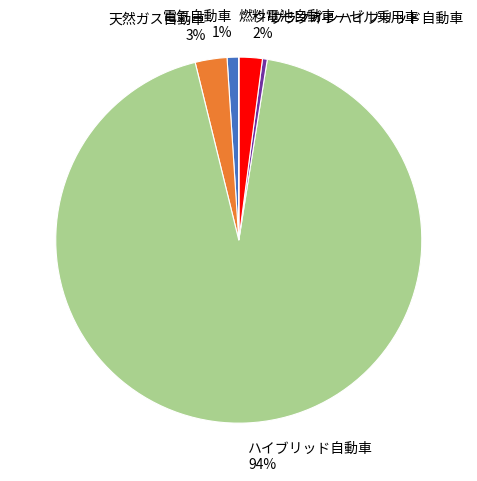

The 天然ガス自動車 slice represents 3% of the pie. True or false?

True